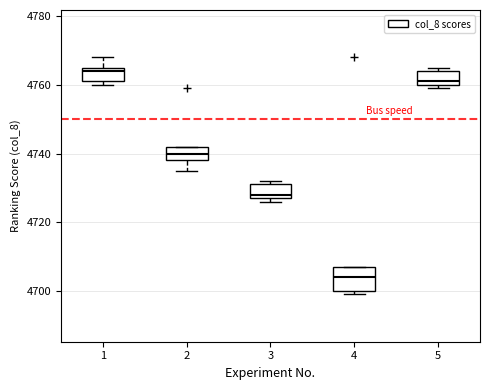

Which box has the lowest median line?

4